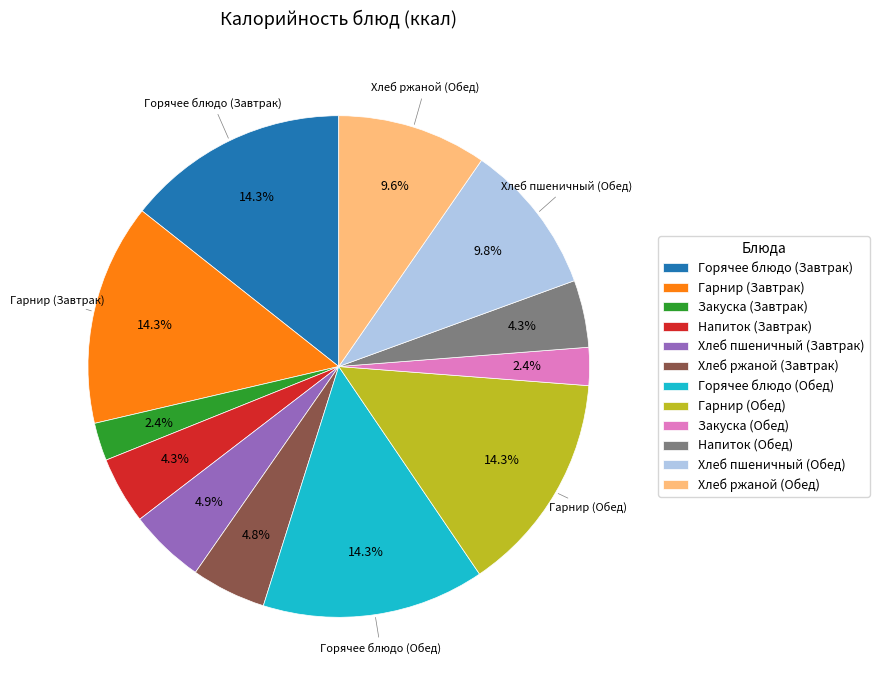

What is the total percentage of Хлеб ржаной (Завтрак) and Хлеб пшеничный (Обед)?

14.6%